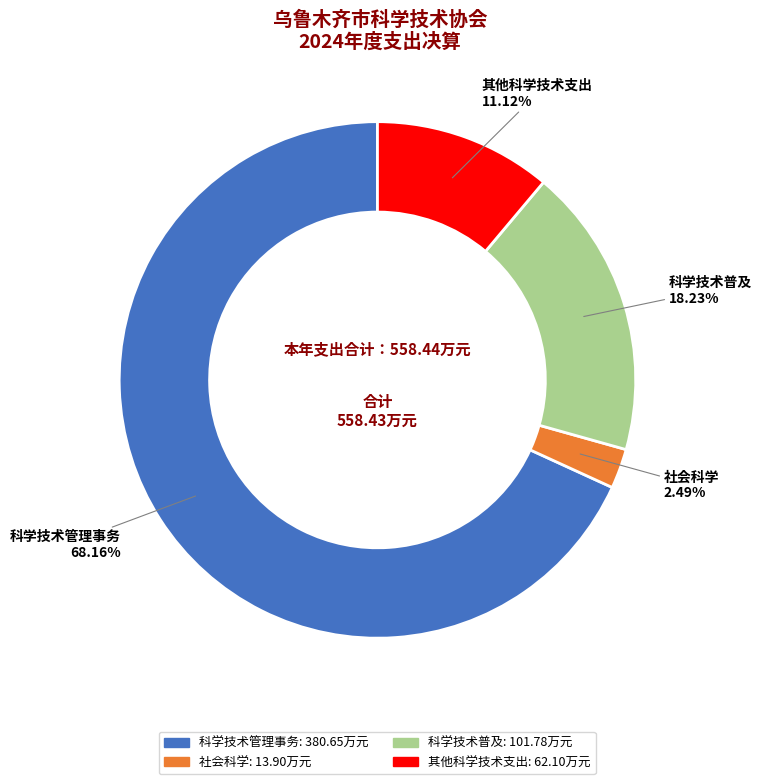

Rank the categories by value from lowest to highest.

社会科学, 其他科学技术支出, 科学技术普及, 科学技术管理事务